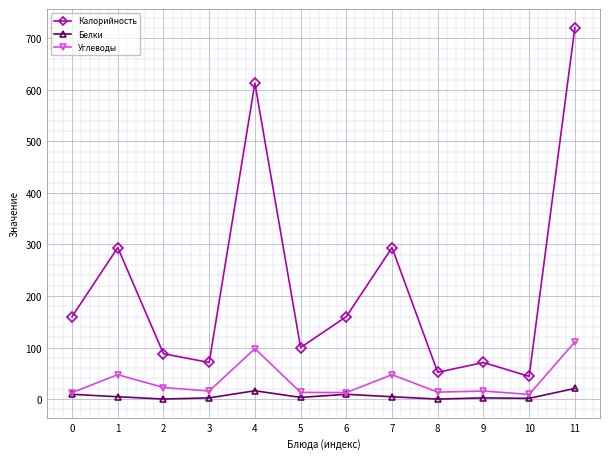

Which series has the widest spread of values?

Калорийность